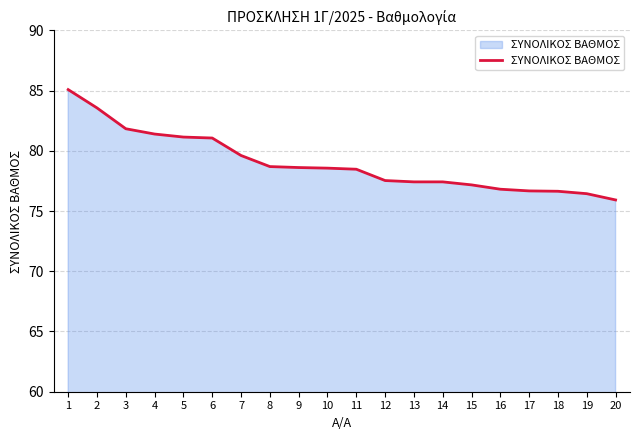

At which label is the value closest to 80?

7